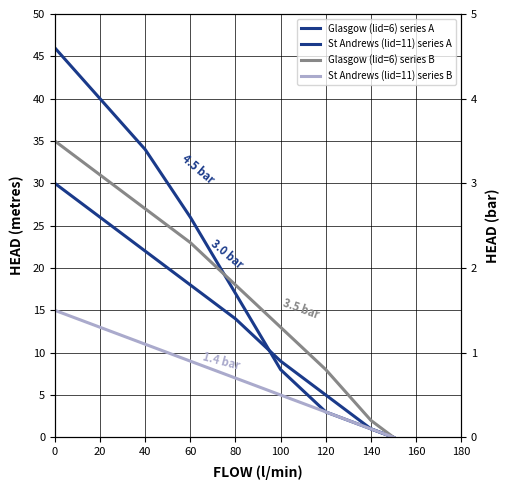

How many positive values does the Glasgow (lid=6) series A series have?

9